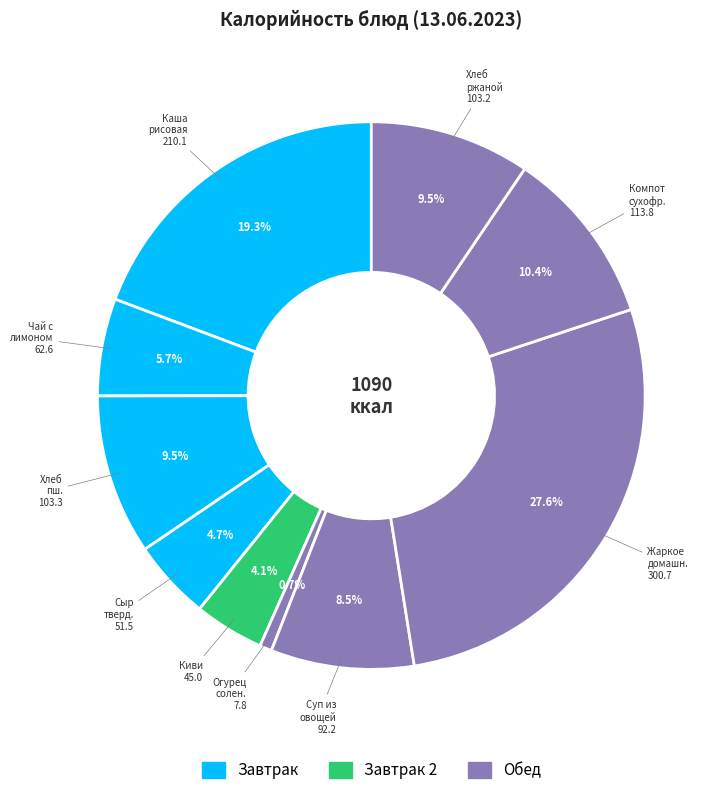

How many slices are in this pie chart?

10